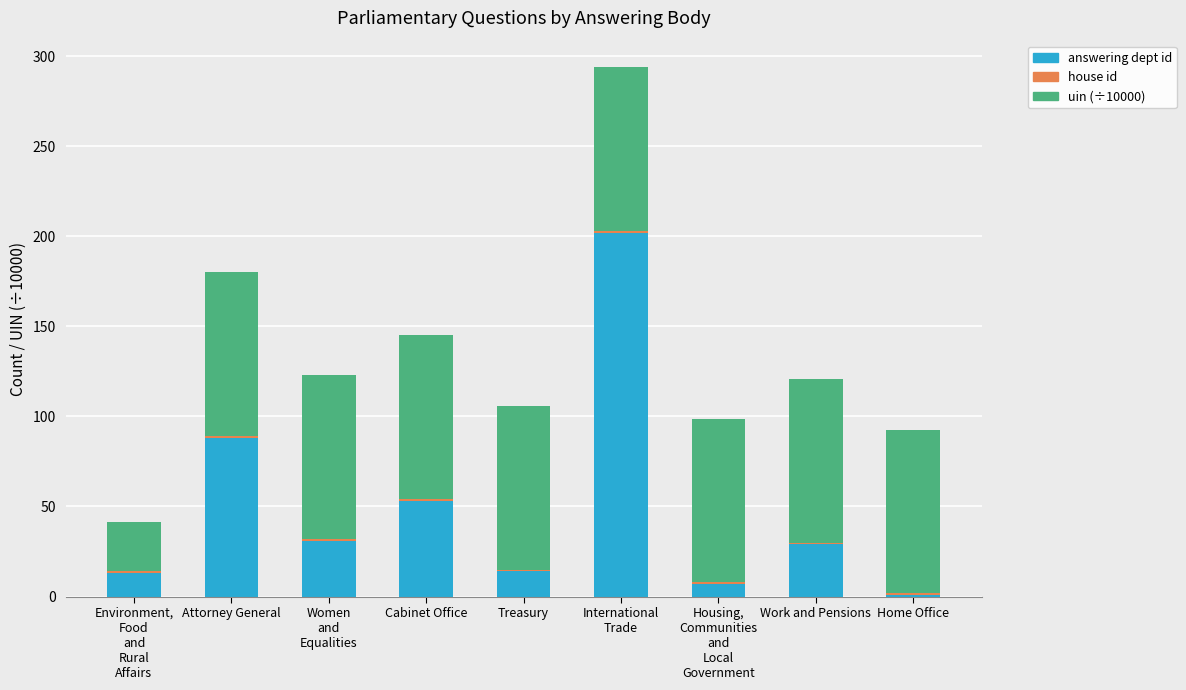

What is the approximate value of answering dept id at Cabinet Office?

53.0